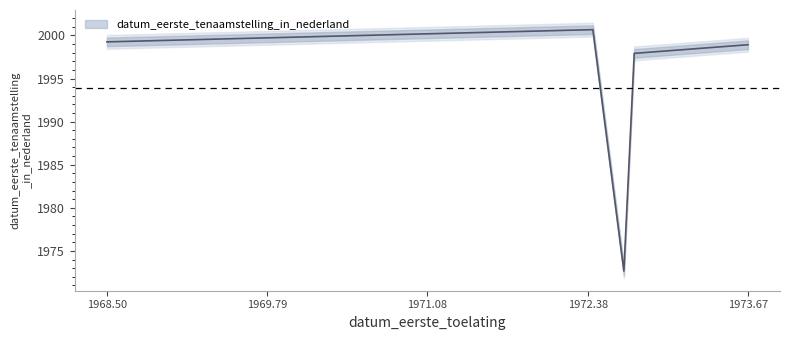

What is the difference between the values at 19720620 and 19721001?

2.8